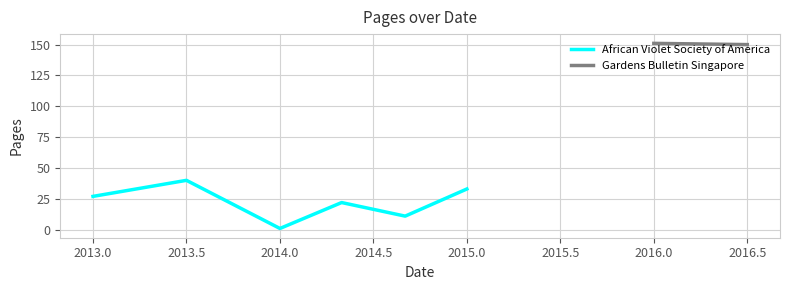

Which category has the lowest value in the African Violet Society of America series?

2014.0